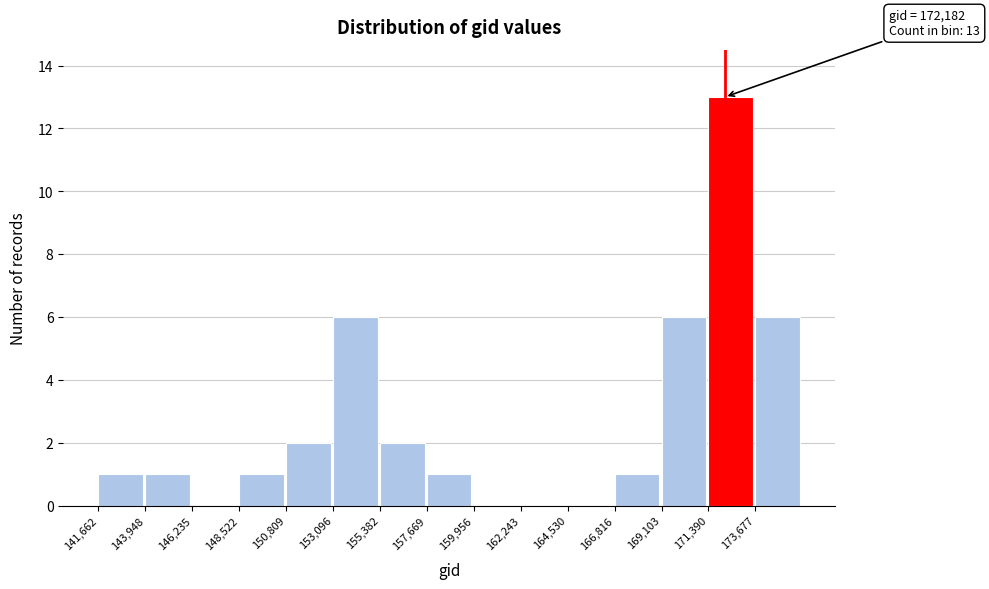

Which range on the x-axis has the tallest bar?

171500 to 173500